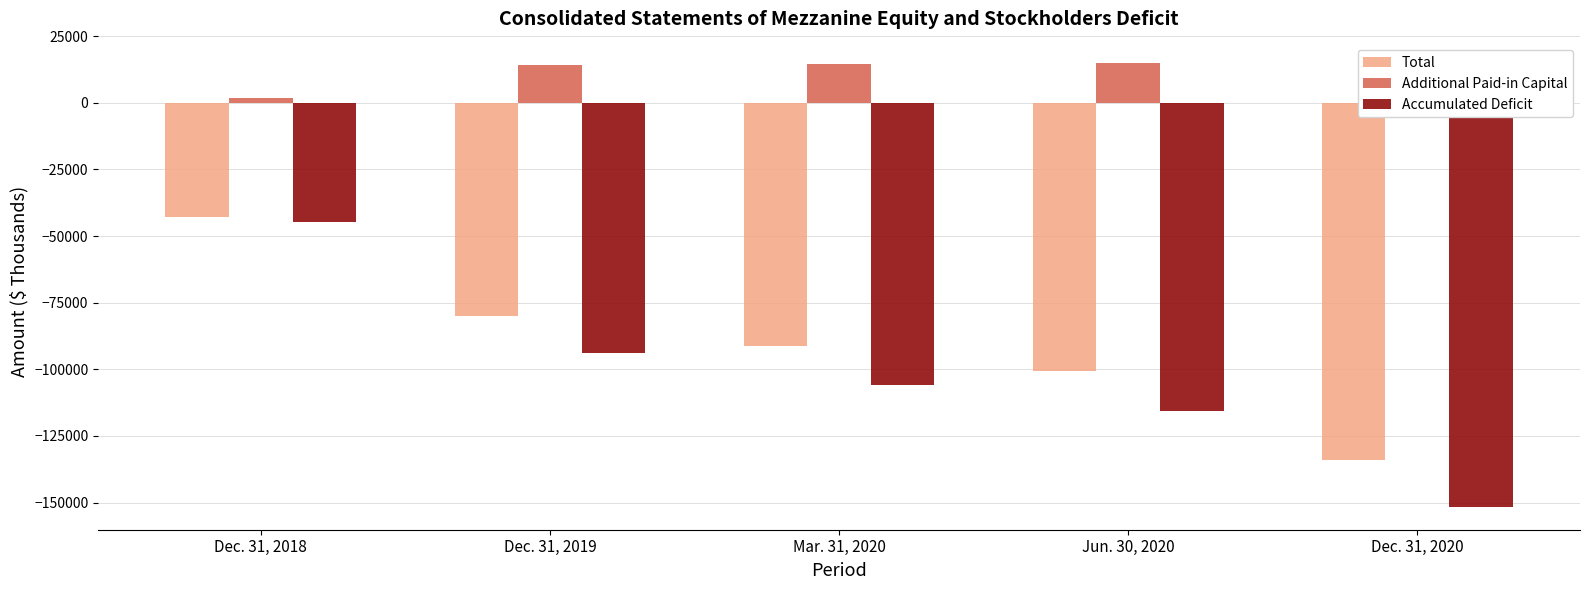

What are all the series names shown in the legend?

Total, Additional Paid-in Capital, Accumulated Deficit